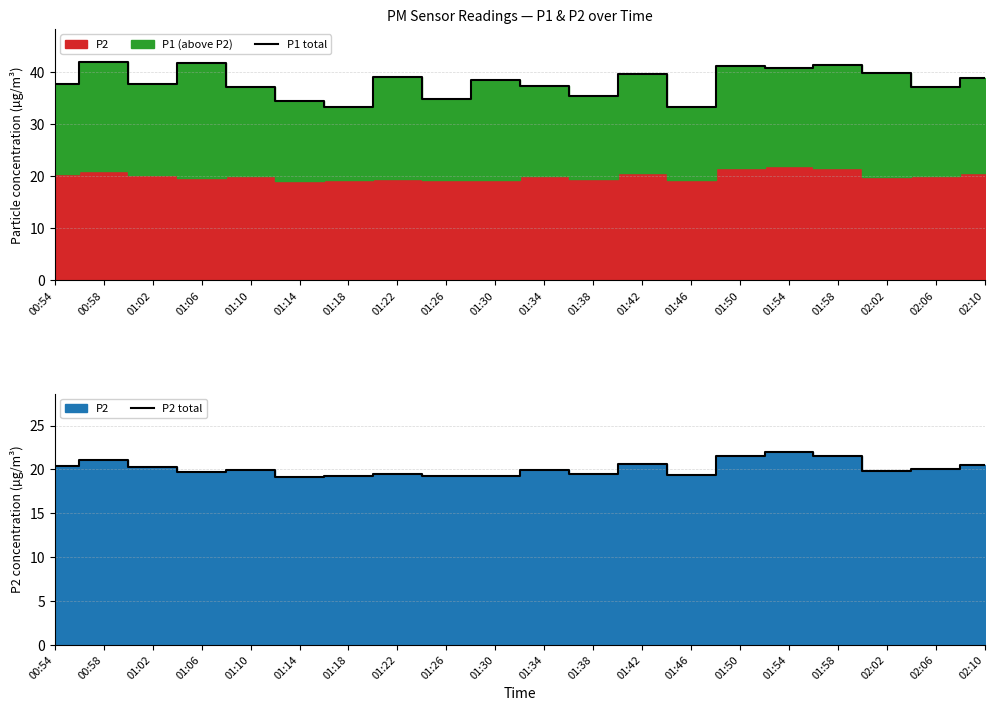

Reading left to right, list all the values displayed in this chart.

P1 total: 00:54=37.7	00:58=42.0	01:02=37.7	01:06=41.8	01:10=37.1	01:14=34.5	01:18=33.4	01:22=39.0	01:26=34.8	01:30=38.5	01:34=37.4	01:38=35.5	01:42=39.7	01:46=33.2	01:50=41.1	01:54=40.7	01:58=41.4	02:02=39.8	02:06=37.1	02:10=38.9
P2 total: 00:54=20.4	00:58=21.1	01:02=20.3	01:06=19.8	01:10=20.0	01:14=19.2	01:18=19.3	01:22=19.5	01:26=19.3	01:30=19.3	01:34=20.0	01:38=19.5	01:42=20.7	01:46=19.4	01:50=21.6	01:54=22.0	01:58=21.5	02:02=19.9	02:06=20.1	02:10=20.6